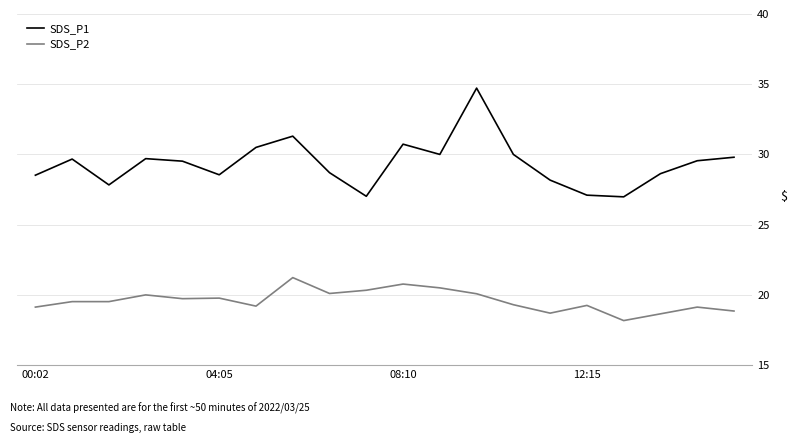

What is the difference between the maximum and minimum values in the SDS_P2 series?

3.1